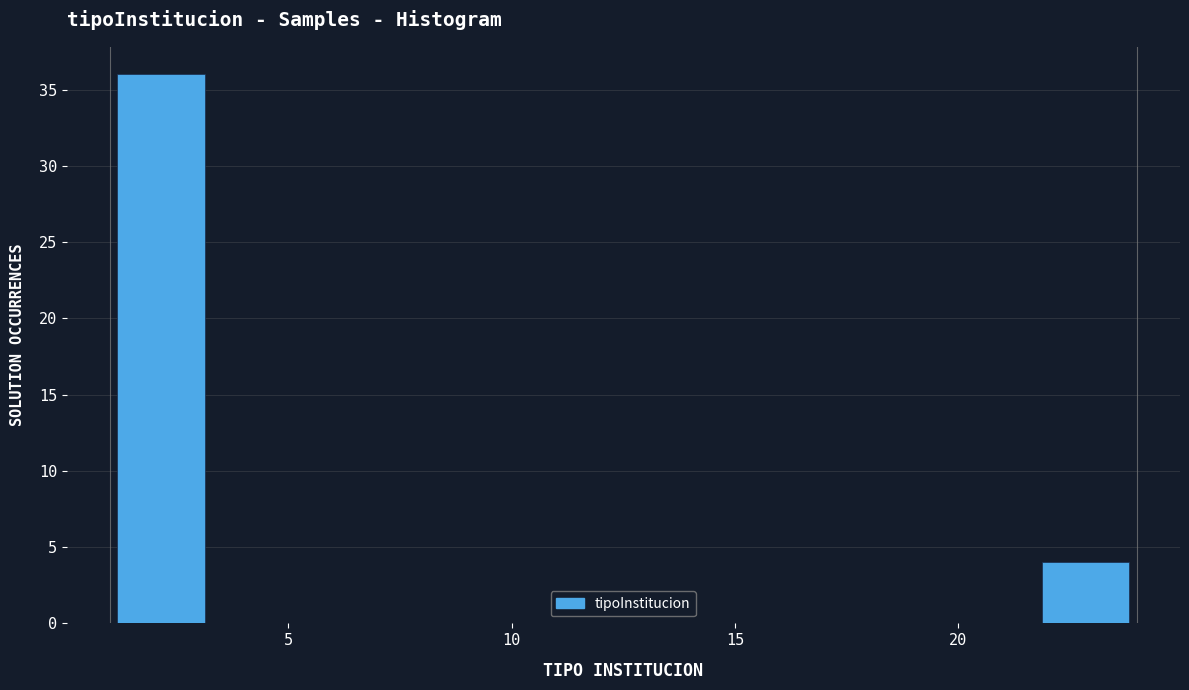

Reading left to right, transcribe this chart: for each bar, give the range it covers on the x-axis and its height. Neither the bar edges nor the heights are printed on the chart, so give them approximately, as read against the axes.

1.0 to 3.3: 36
3.3 to 5.6: 0
5.6 to 7.9: 0
7.9 to 10.2: 0
10.2 to 12.5: 0
12.5 to 14.8: 0
14.8 to 17.1: 0
17.1 to 19.4: 0
19.4 to 21.7: 0
21.7 to 24.0: 4